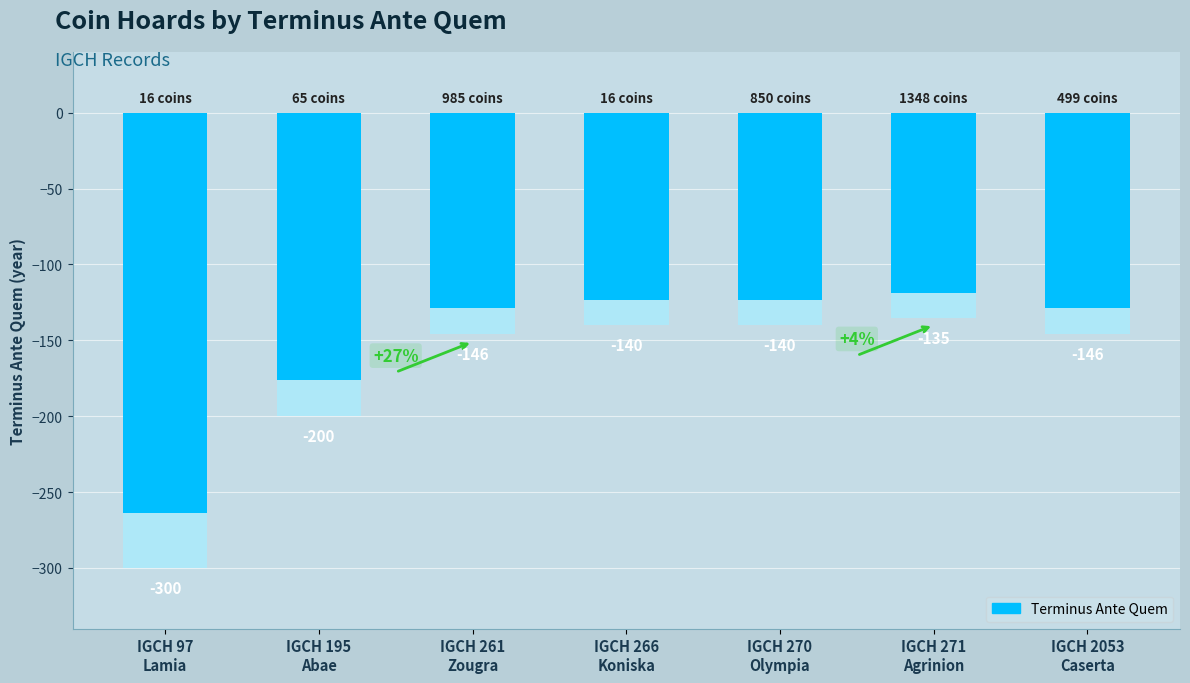

Rank the categories by value from lowest to highest.

IGCH 97
Lamia, IGCH 195
Abae, IGCH 261
Zougra, IGCH 2053
Caserta, IGCH 266
Koniska, IGCH 270
Olympia, IGCH 271
Agrinion